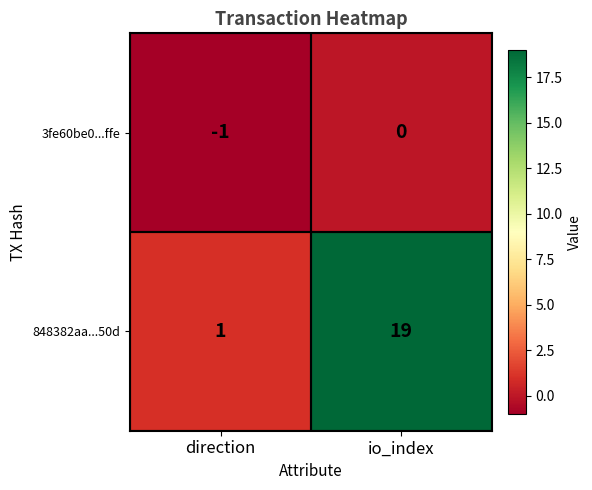

At which category is the sum across all series the highest?

io_index